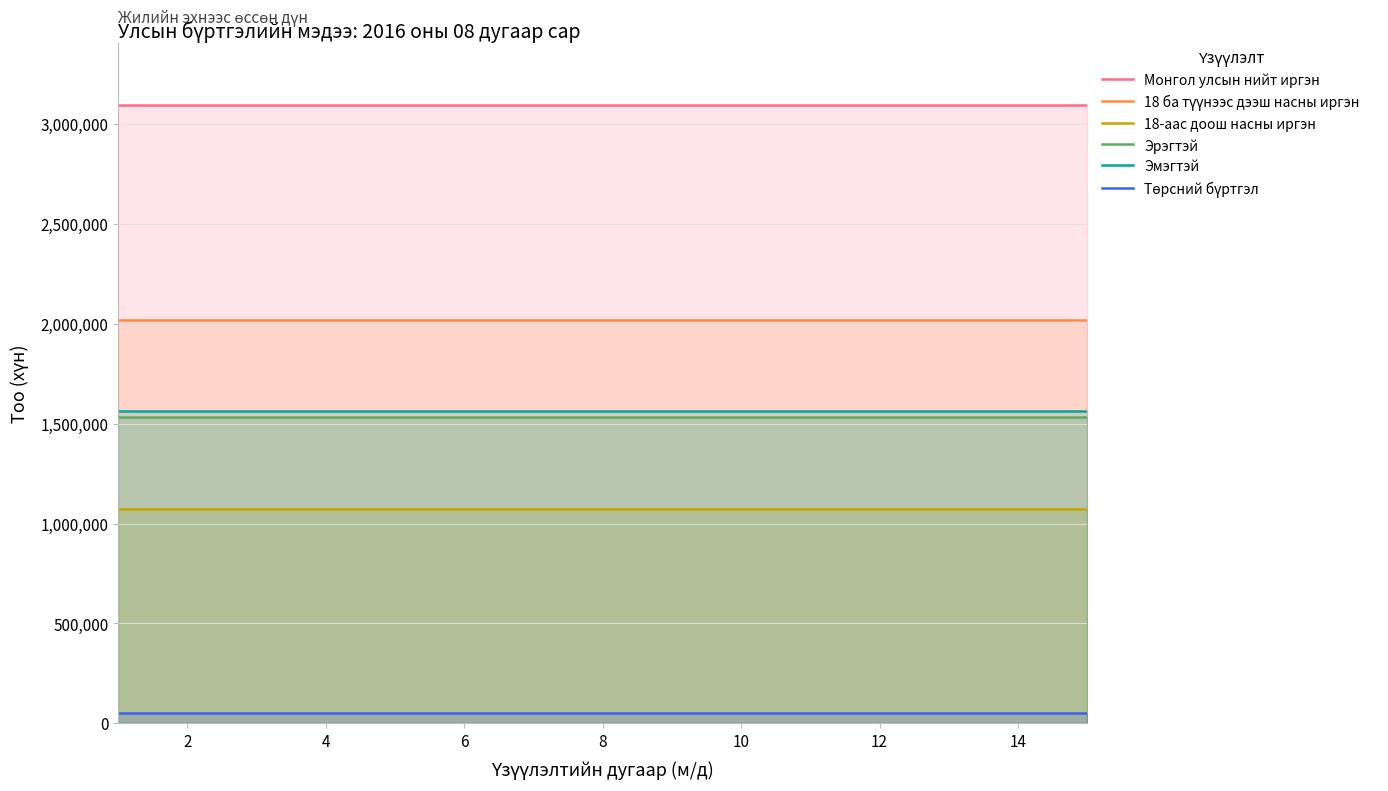

True or false: Төрсний бүртгэл and 18-аас доош насны иргэн cross at least once.

False